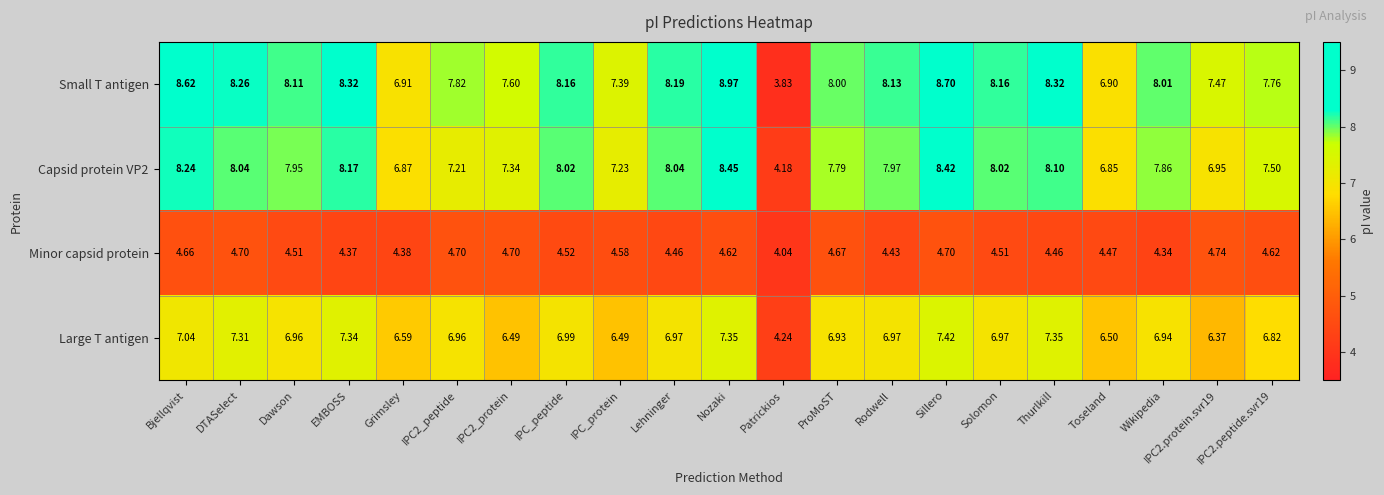

At which category is the sum across all series the highest?

Nozaki